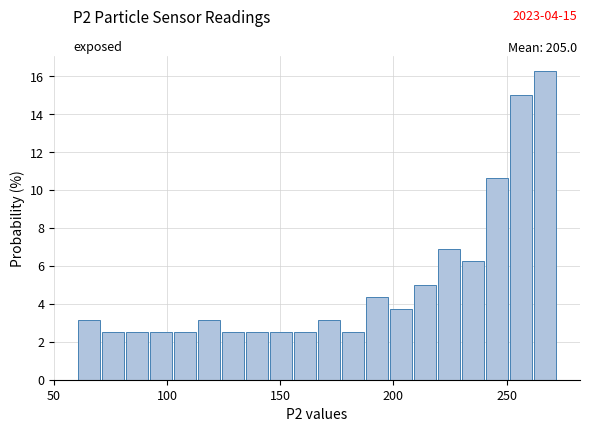

Around what value on the x-axis is the tallest bar? Give the approximate position of its centre, as read against the axis.

265